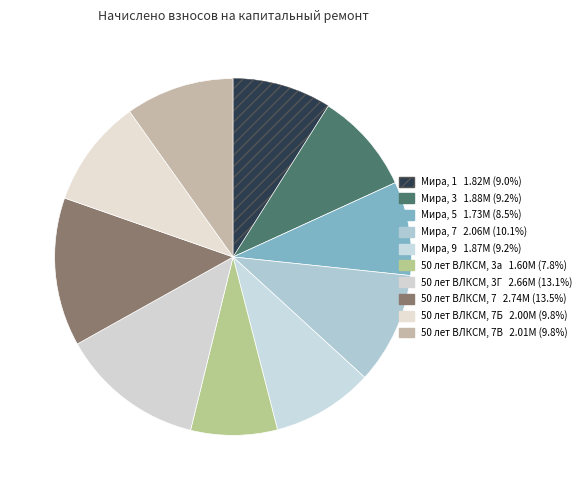

How many slices are in this pie chart?

10